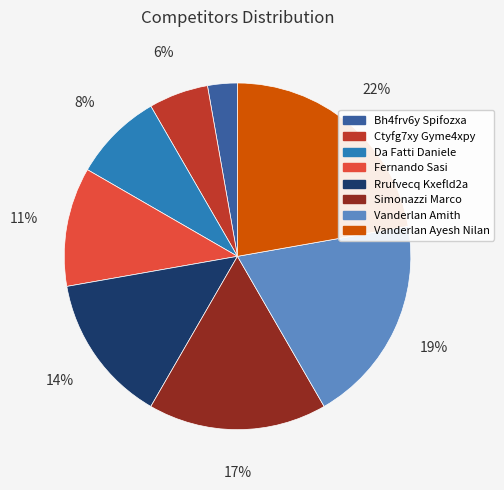

Which has a higher value, Bh4frv6y Spifozxa or Rrufvecq Kxefld2a?

Rrufvecq Kxefld2a